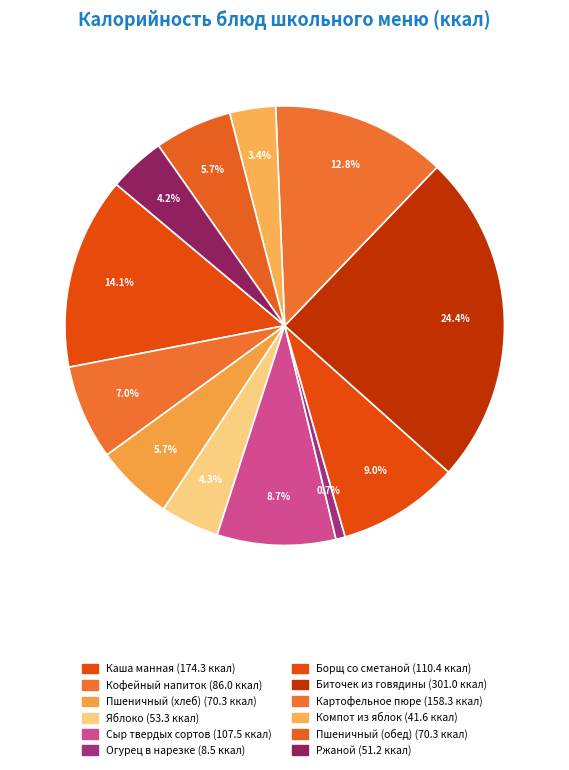

Which category has the biggest portion of the pie?

Биточек из говядины